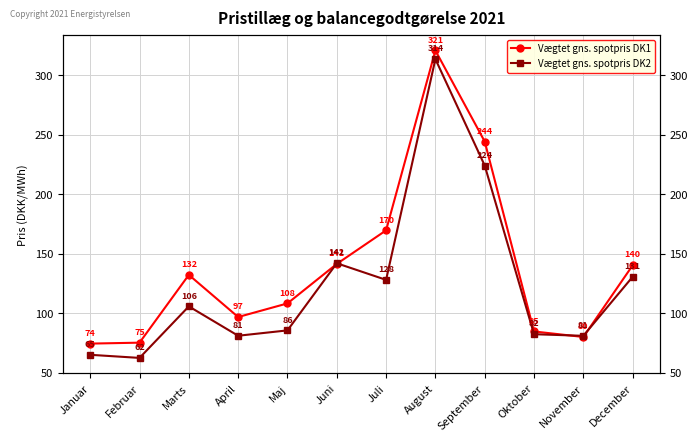

What is the value of the Vægtet gns. spotpris DK1 point at the 2nd from the left?

75.2